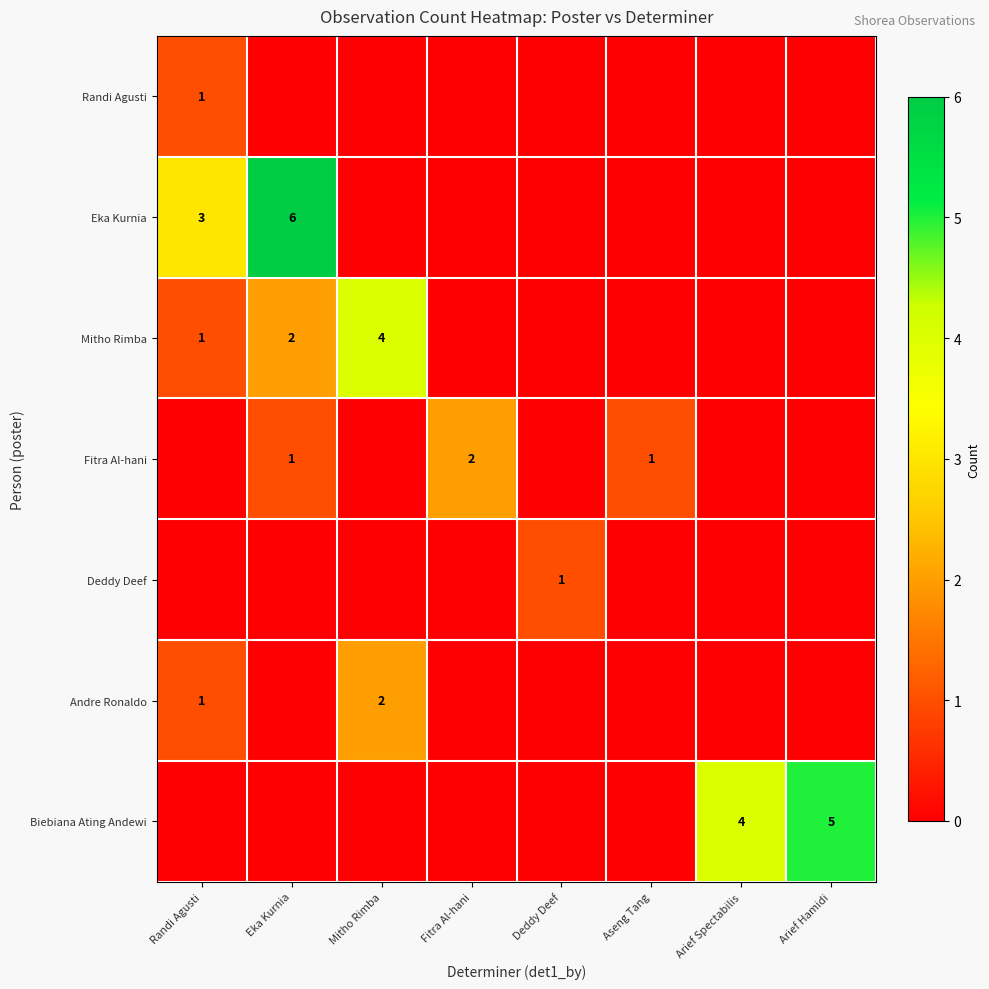

True or false: Biebiana Ating Andewi has a value of 6 at Arief Spectabilis.

False